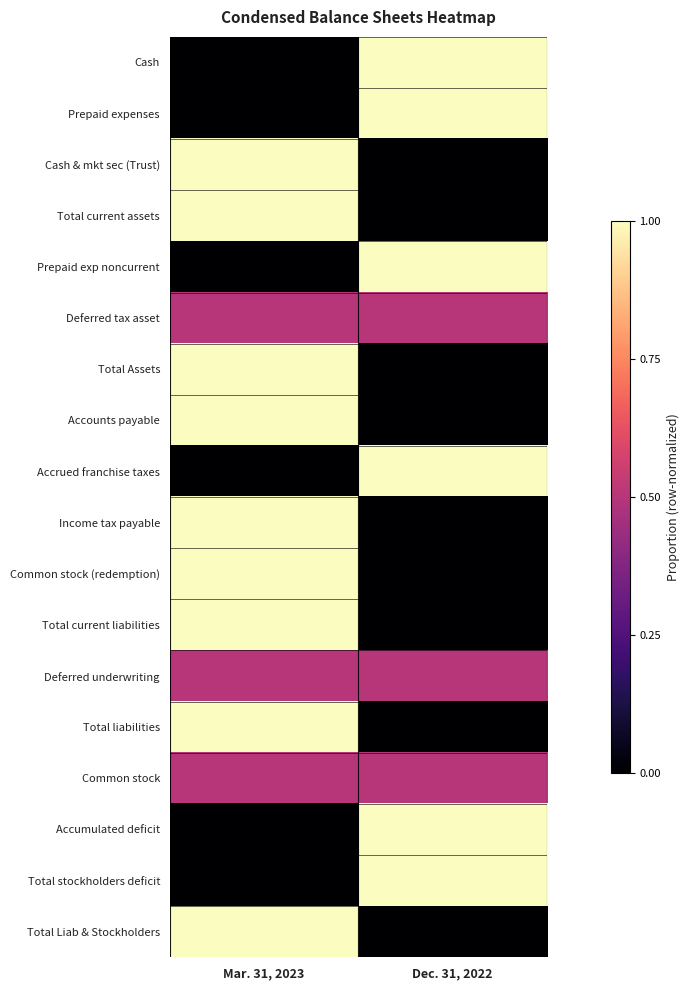

Reading left to right, transcribe all the data shown in this chart.

Cash: Mar. 31, 2023=0.0	Dec. 31, 2022=1.0
Prepaid expenses: Mar. 31, 2023=0.0	Dec. 31, 2022=1.0
Cash & mkt sec (Trust): Mar. 31, 2023=1.0	Dec. 31, 2022=0.0
Total current assets: Mar. 31, 2023=1.0	Dec. 31, 2022=0.0
Prepaid exp noncurrent: Mar. 31, 2023=0.0	Dec. 31, 2022=1.0
Deferred tax asset: Mar. 31, 2023=0.5	Dec. 31, 2022=0.5
Total Assets: Mar. 31, 2023=1.0	Dec. 31, 2022=0.0
Accounts payable: Mar. 31, 2023=1.0	Dec. 31, 2022=0.0
Accrued franchise taxes: Mar. 31, 2023=0.0	Dec. 31, 2022=1.0
Income tax payable: Mar. 31, 2023=1.0	Dec. 31, 2022=0.0
Common stock (redemption): Mar. 31, 2023=1.0	Dec. 31, 2022=0.0
Total current liabilities: Mar. 31, 2023=1.0	Dec. 31, 2022=0.0
Deferred underwriting: Mar. 31, 2023=0.5	Dec. 31, 2022=0.5
Total liabilities: Mar. 31, 2023=1.0	Dec. 31, 2022=0.0
Common stock: Mar. 31, 2023=0.5	Dec. 31, 2022=0.5
Accumulated deficit: Mar. 31, 2023=0.0	Dec. 31, 2022=1.0
Total stockholders deficit: Mar. 31, 2023=0.0	Dec. 31, 2022=1.0
Total Liab & Stockholders: Mar. 31, 2023=1.0	Dec. 31, 2022=0.0